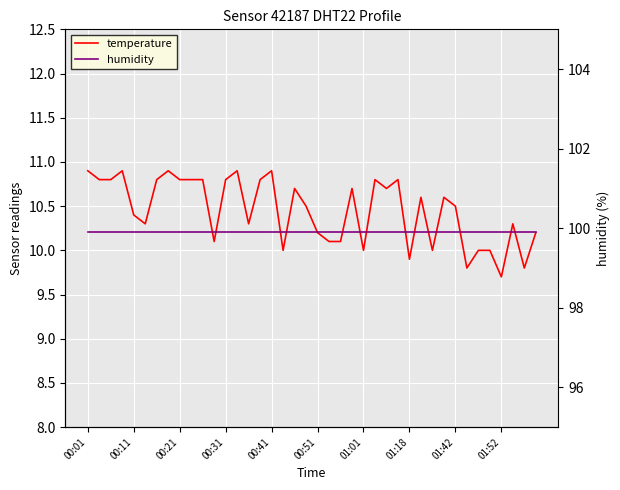

What is the value of the temperature point at the 3rd from the left?

10.8